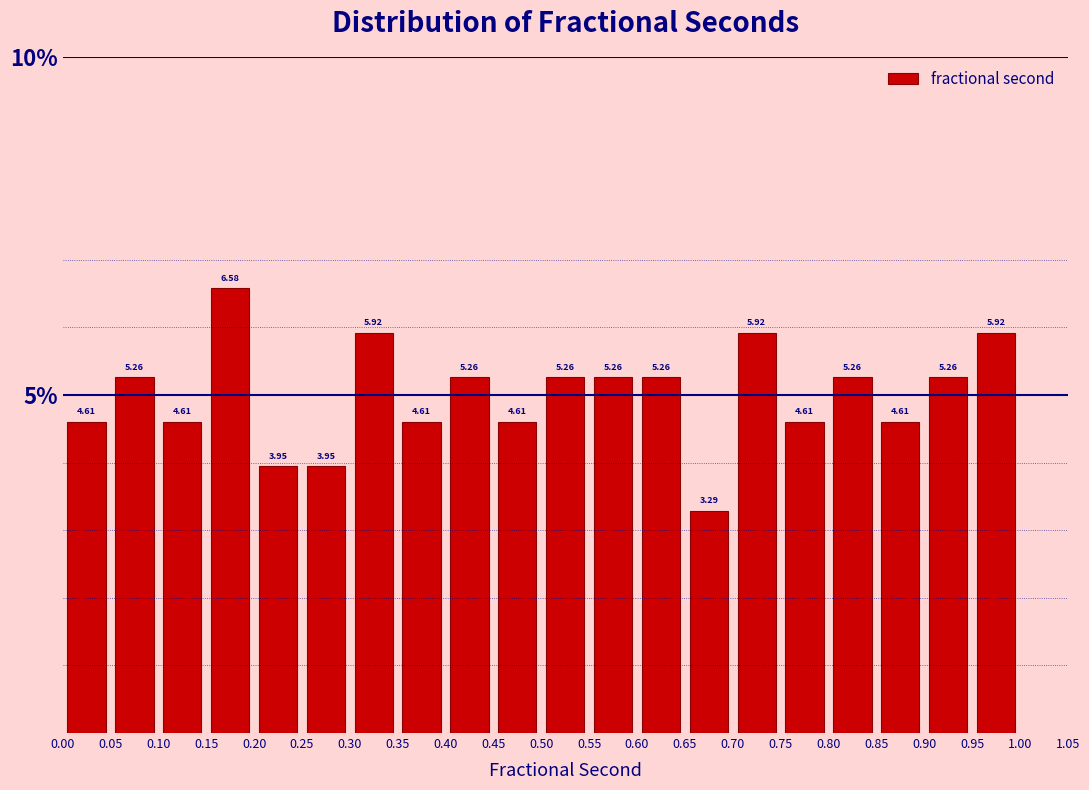

How tall is the bar that spans 0.60 to 0.65 on the x-axis?

5.26